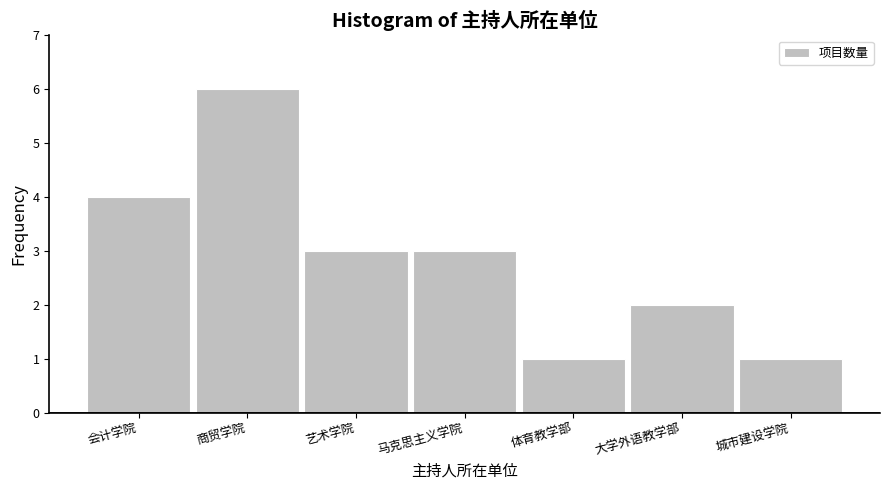

Reading right to left, transcribe all the data shown in this chart.

城市建设学院=1	大学外语教学部=2	体育教学部=1	马克思主义学院=3	艺术学院=3	商贸学院=6	会计学院=4